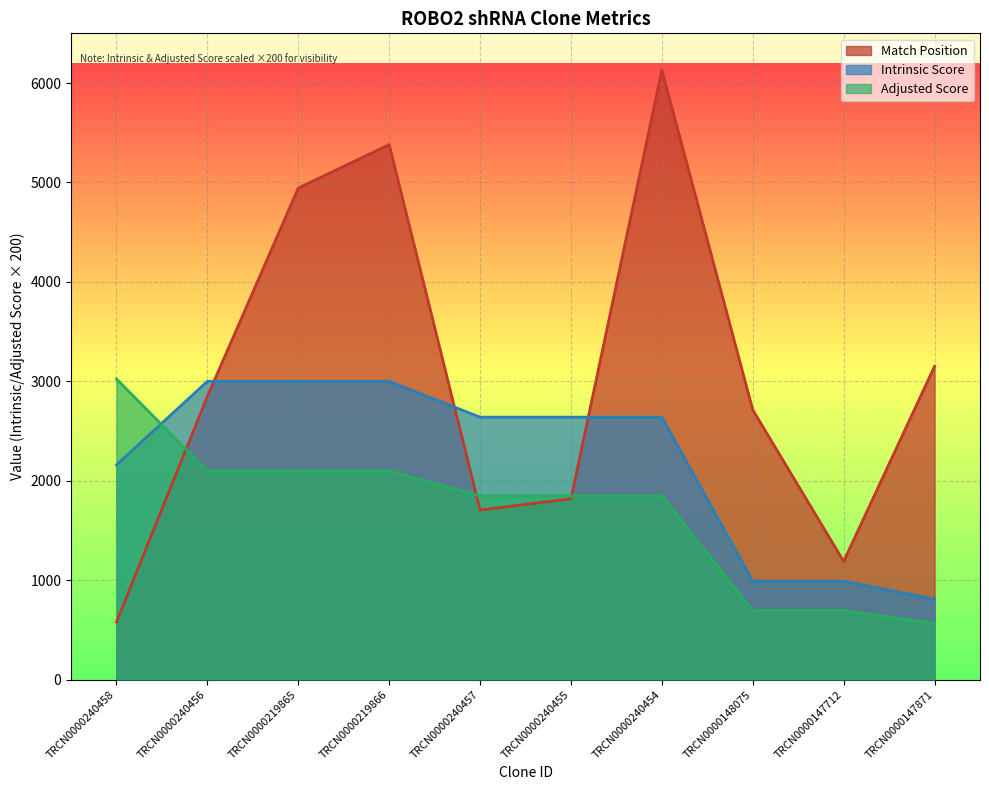

What is the label of the 7th point from the left?

TRCN0000240454